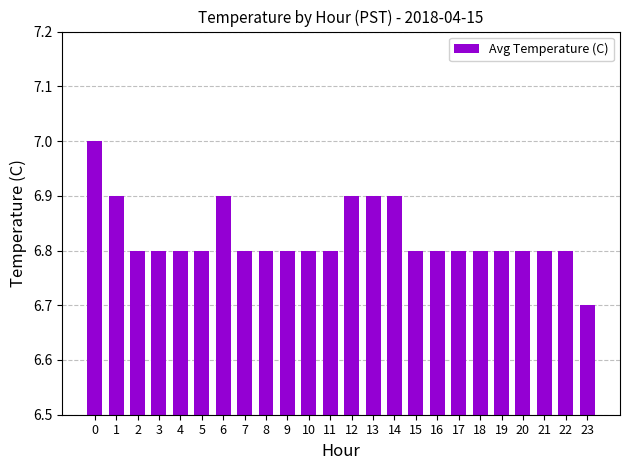

What value does the data have at 11?

6.8